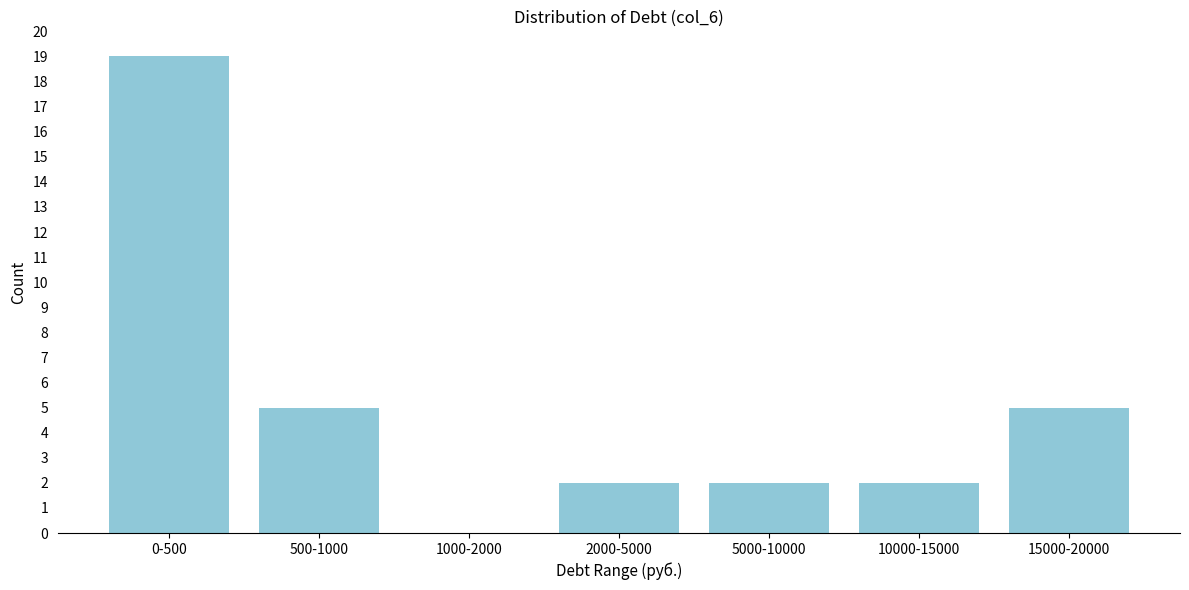

Reading left to right, list all the values displayed in this chart.

0-500=19	500-1000=5	1000-2000=0	2000-5000=2	5000-10000=2	10000-15000=2	15000-20000=5